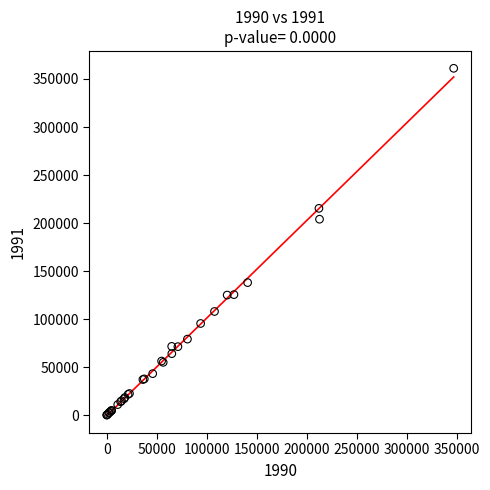

What Y value in the scatter plot is closest to 180616?

203981